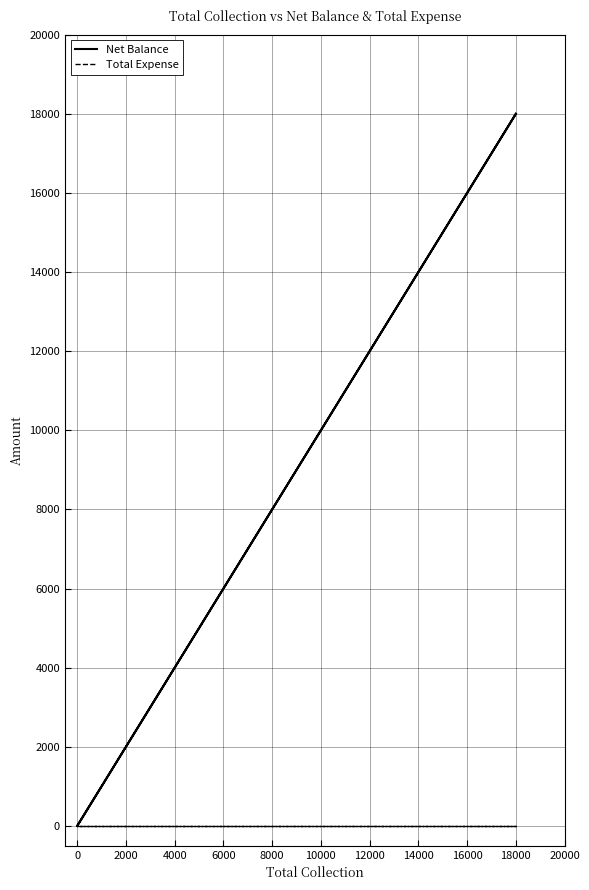

What is the sum of all Net Balance values?

36000